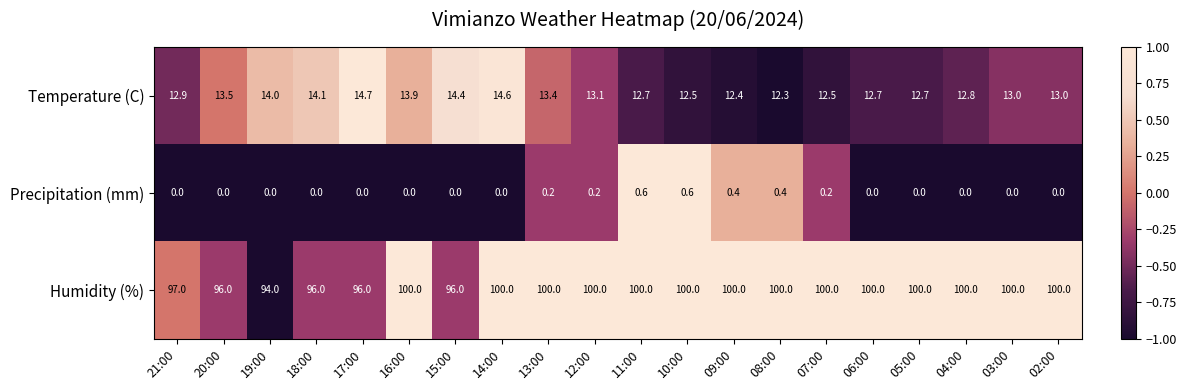

Read the Humidity (%) value at 21:00.

97.0